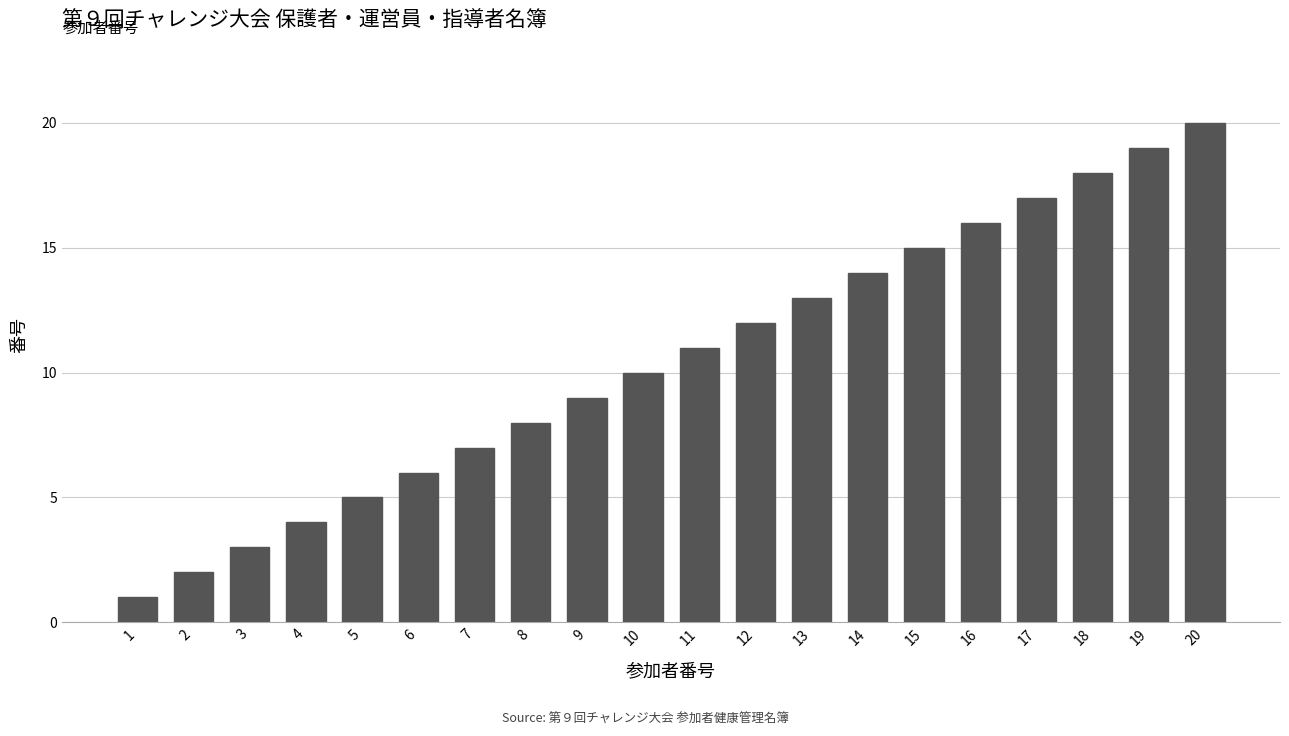

What is the minimum value shown in the chart?

1